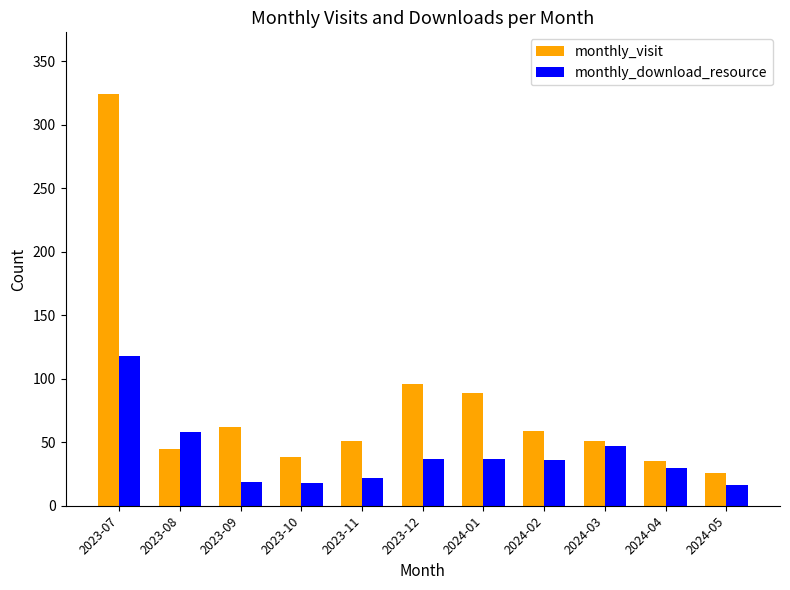

How many data points in monthly_download_resource are less than 36?

5